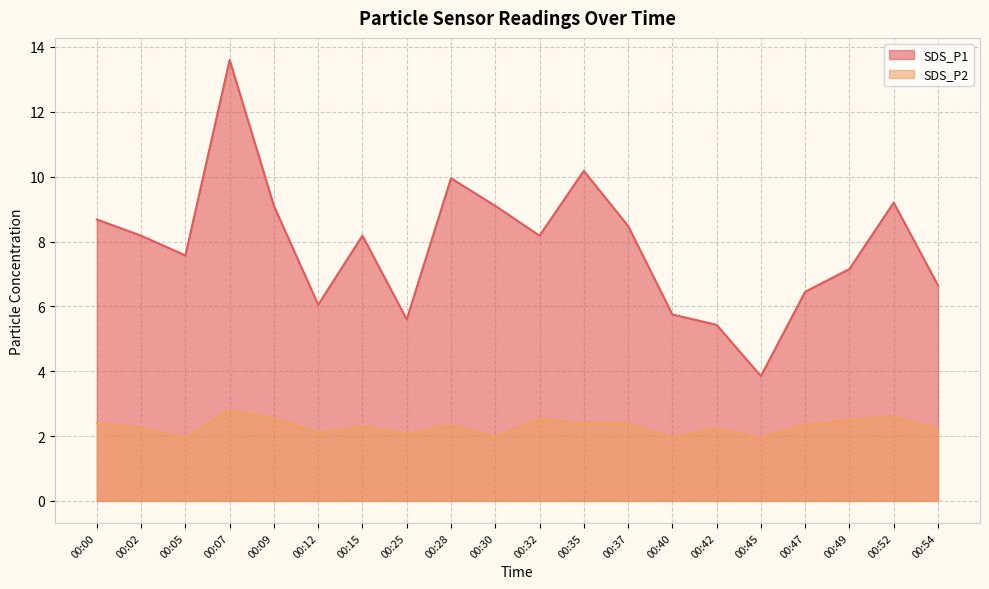

What is the difference between the maximum and minimum values in the SDS_P2 series?

0.8